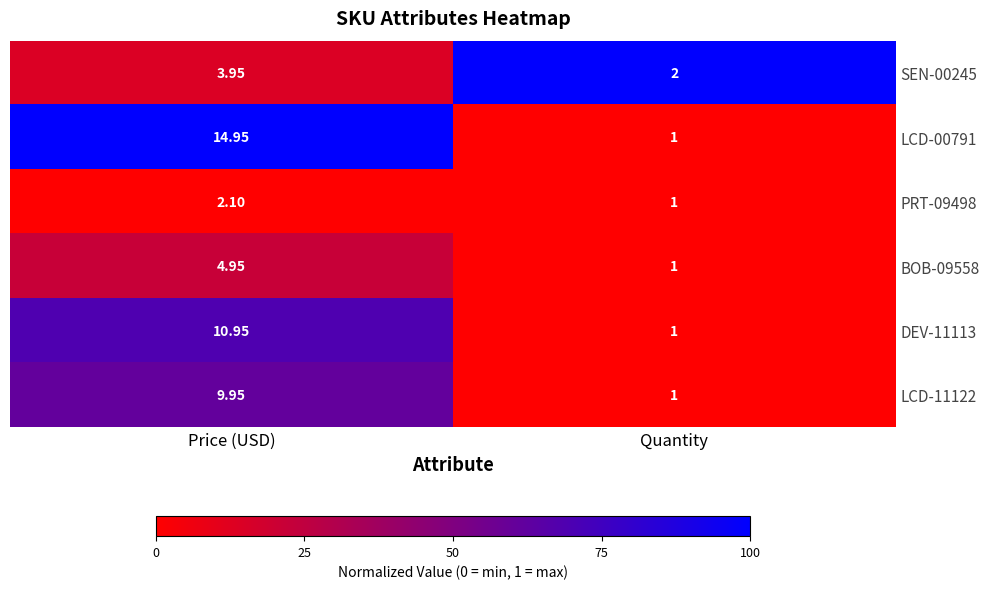

Which label corresponds to the smallest value in the chart?

Quantity